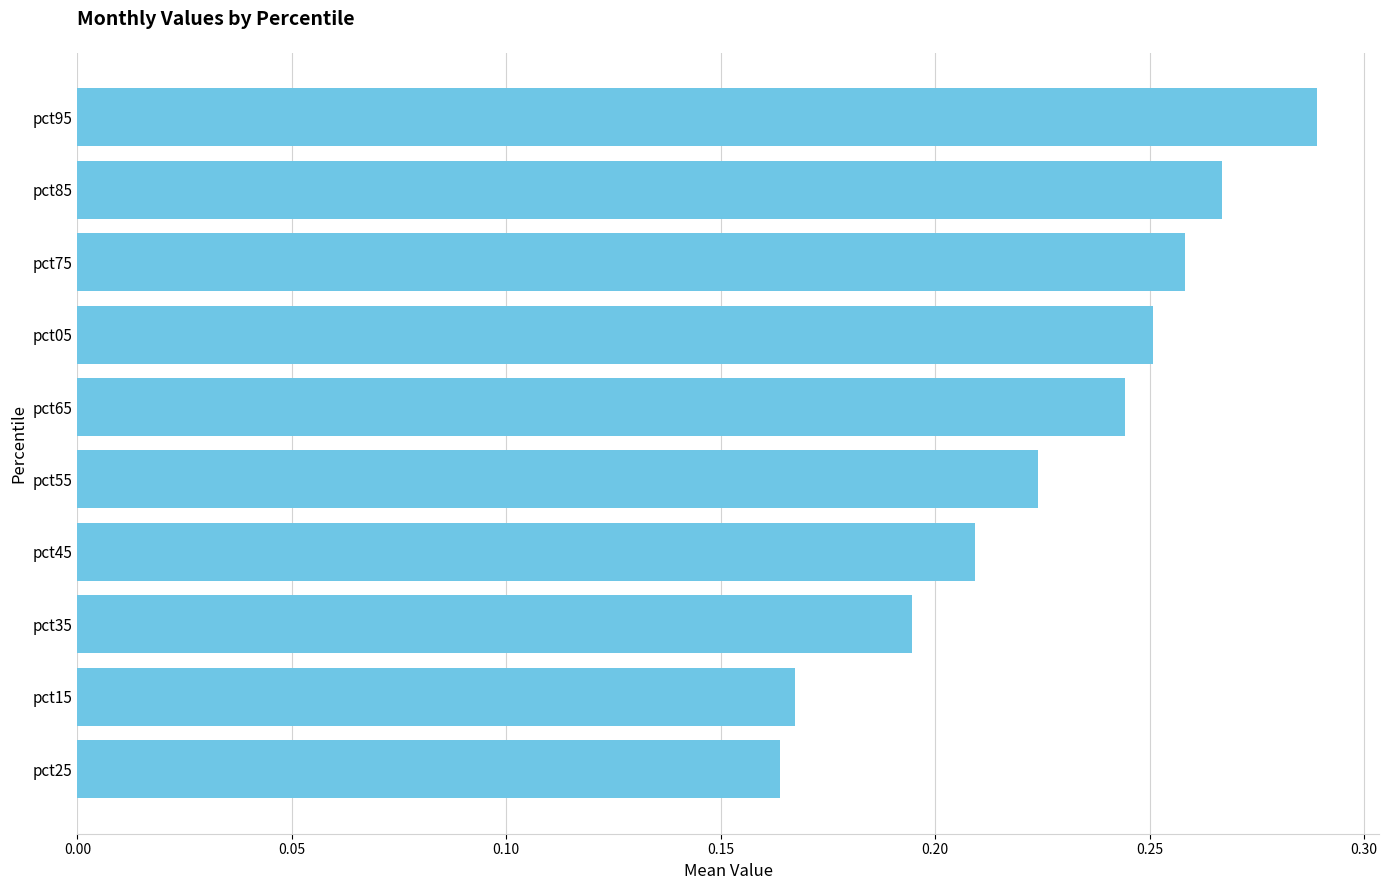

List the labels in order of value, smallest first.

pct25, pct15, pct35, pct45, pct55, pct65, pct05, pct75, pct85, pct95